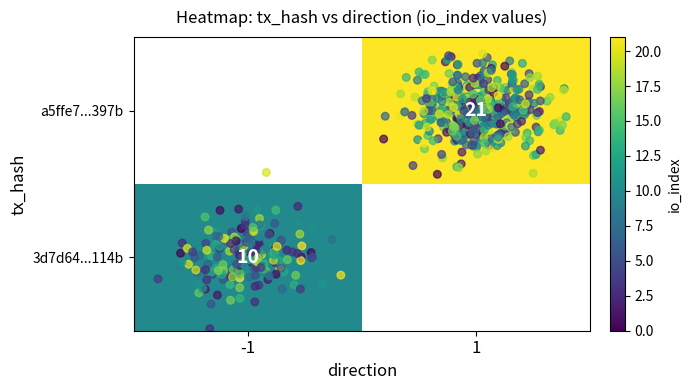

Rank the series by their average value, from lowest to highest.

3d7d64a5c23c31605d32681d33a4306498d114b, a5ffe7a1deb1b4e9d2d560d8792037f3b17397b